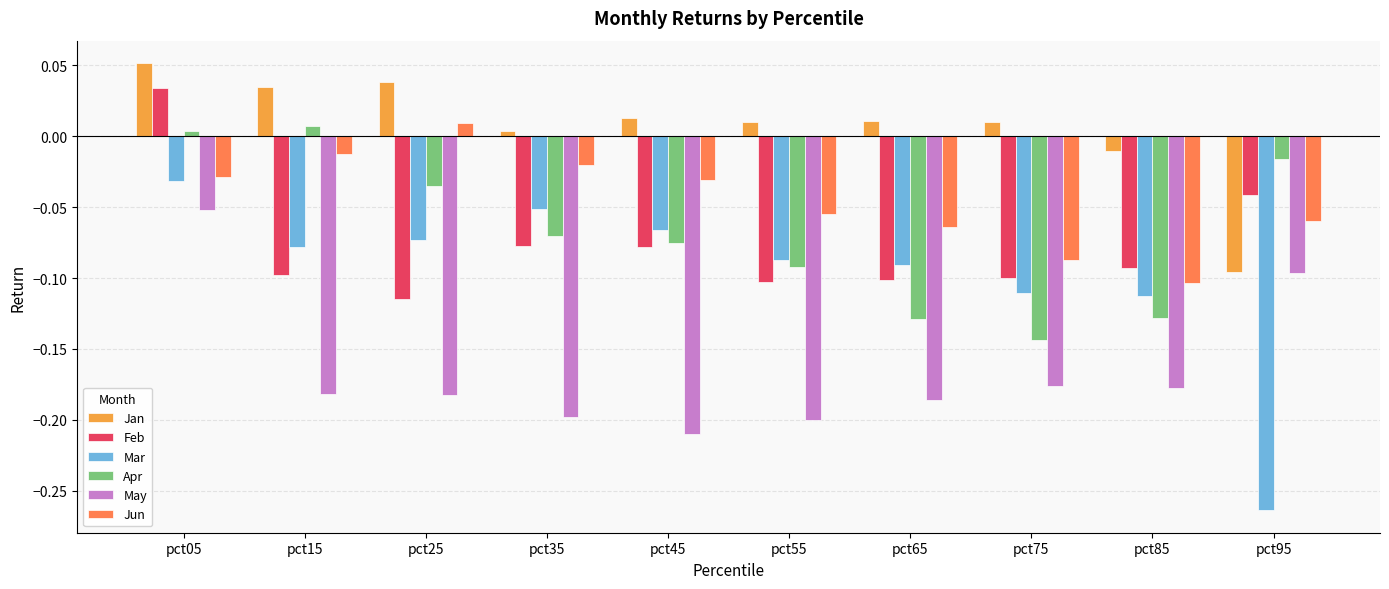

True or false: Jan has a value of -0.1 at pct95.

True